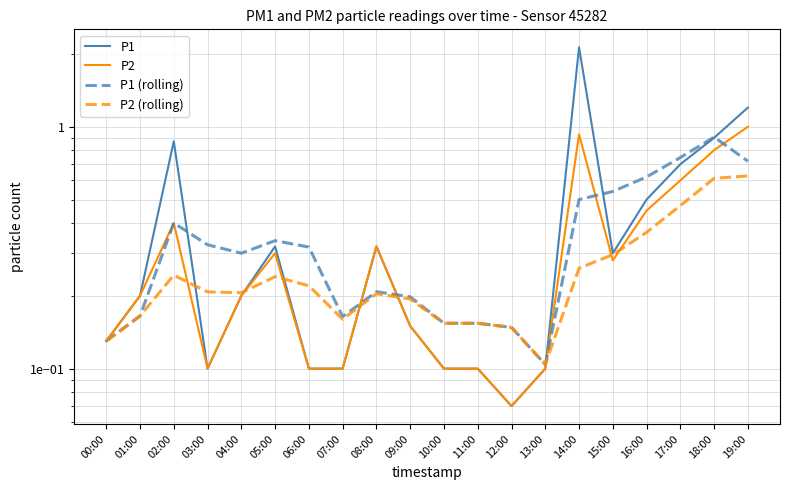

At which category is the sum across all series the highest?

14:00